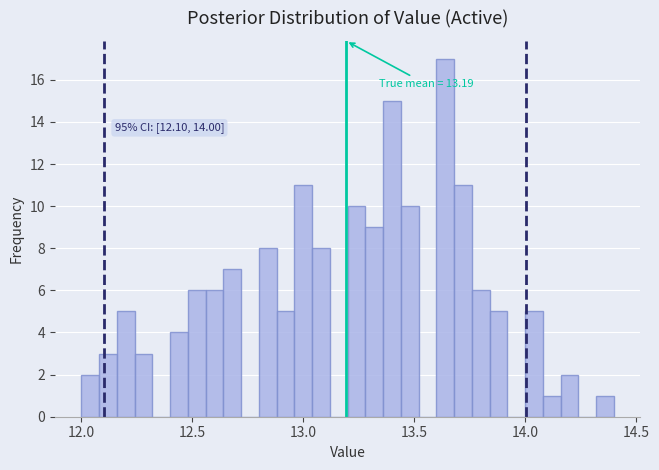

Read against the x-axis, roughly where is the centre of the tallest bar?

13.65